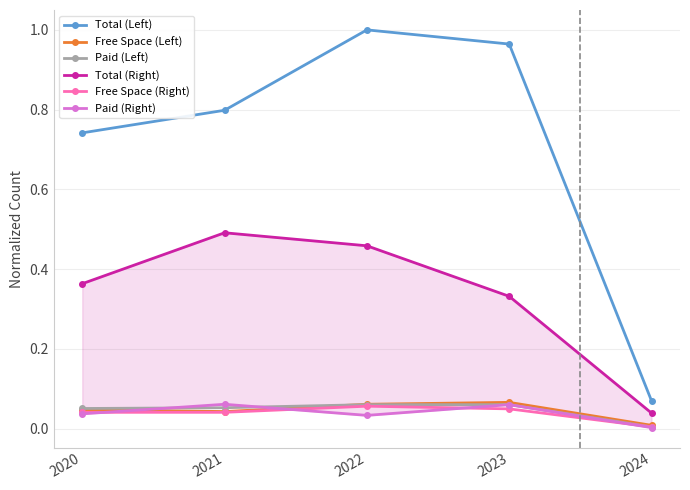

Count the number of data series in this chart.

6